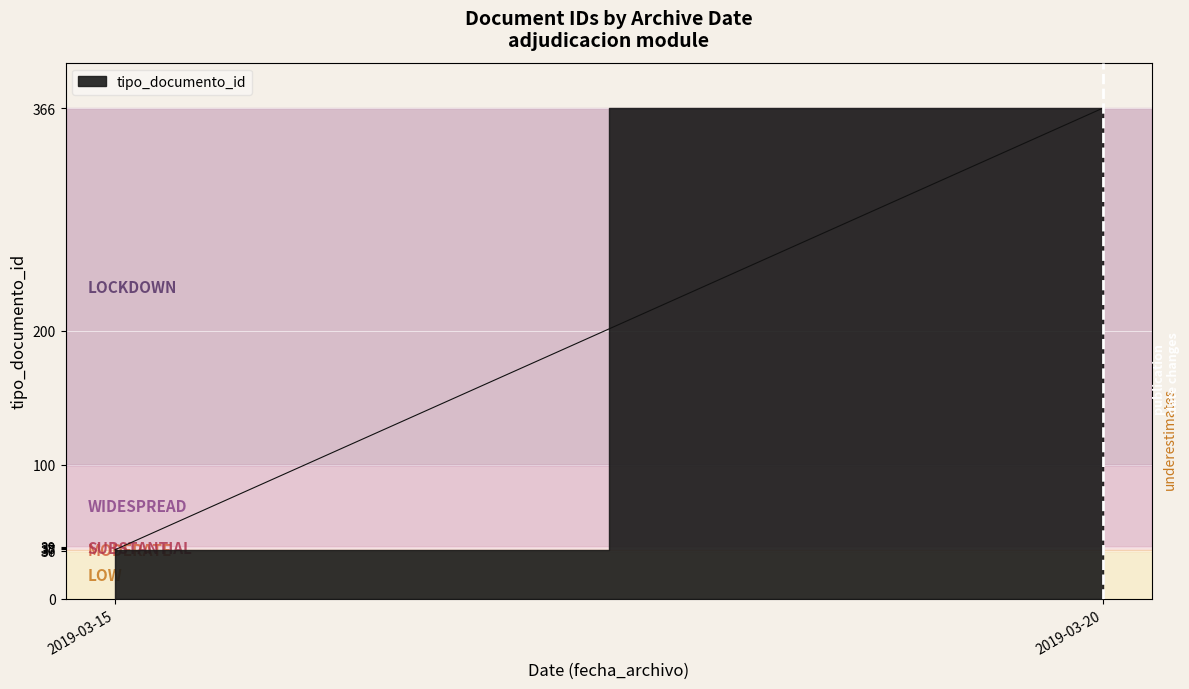

The chart shows a value of 9 at 2019-03-15. True or false?

False